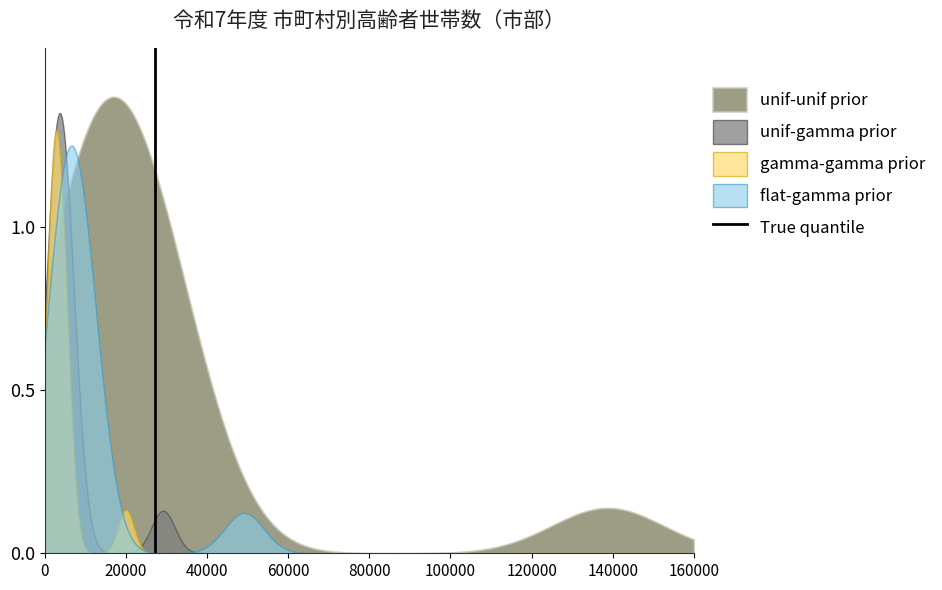

Count the values in the range 0 to 1.

2